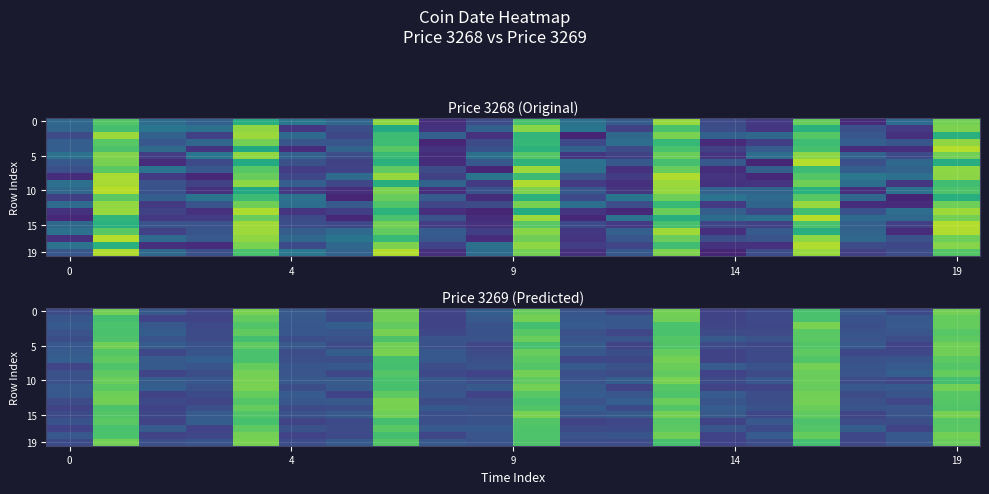

What is the minimum value shown in the chart?

-321.1